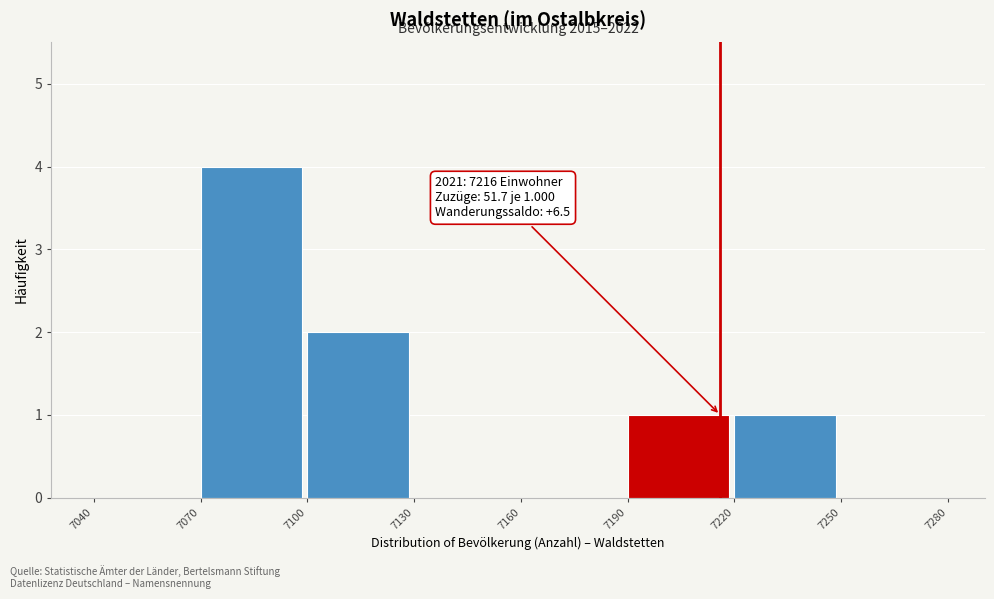

Over which range of the x-axis is the bar tallest?

7070 to 7100